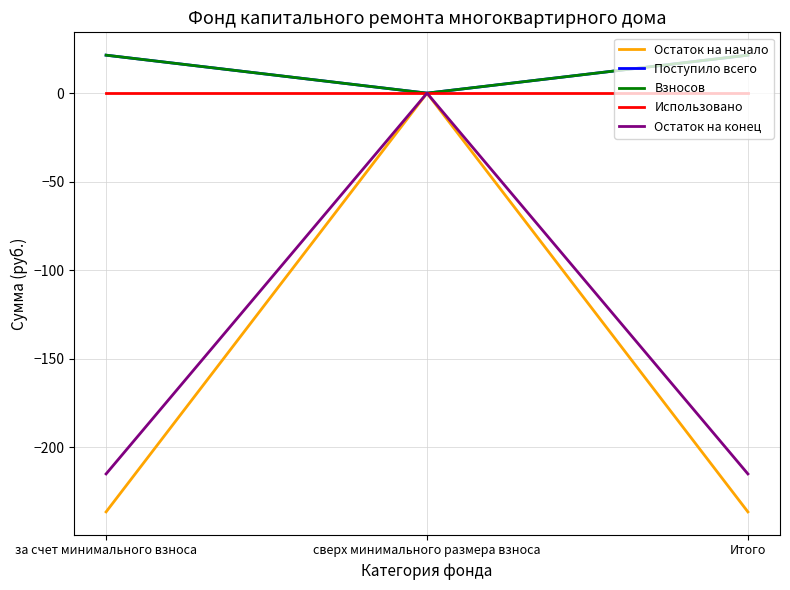

Is this an area chart (filled region under the line)?

No